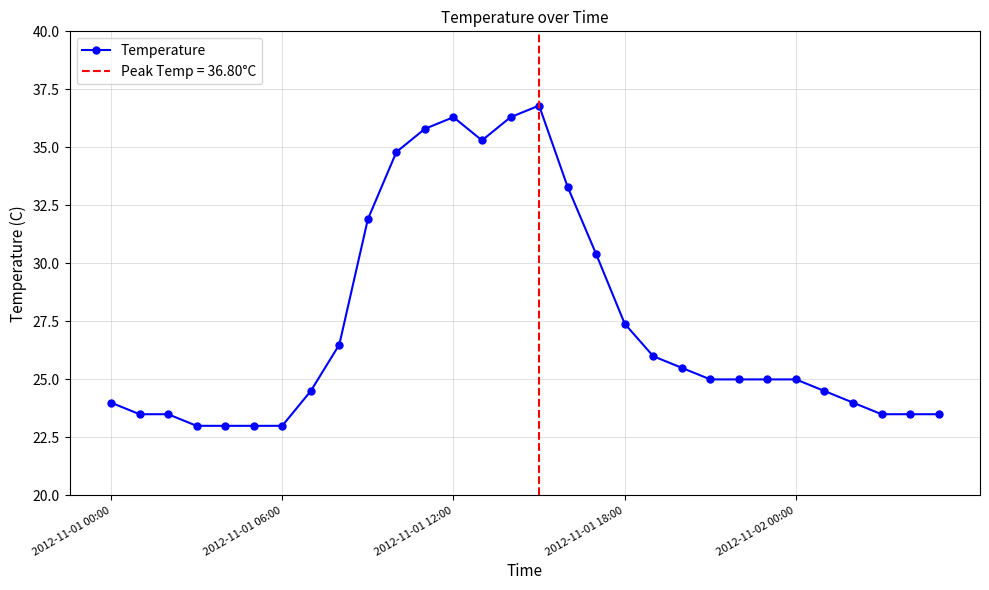

What is the maximum value for Temperature?

36.8